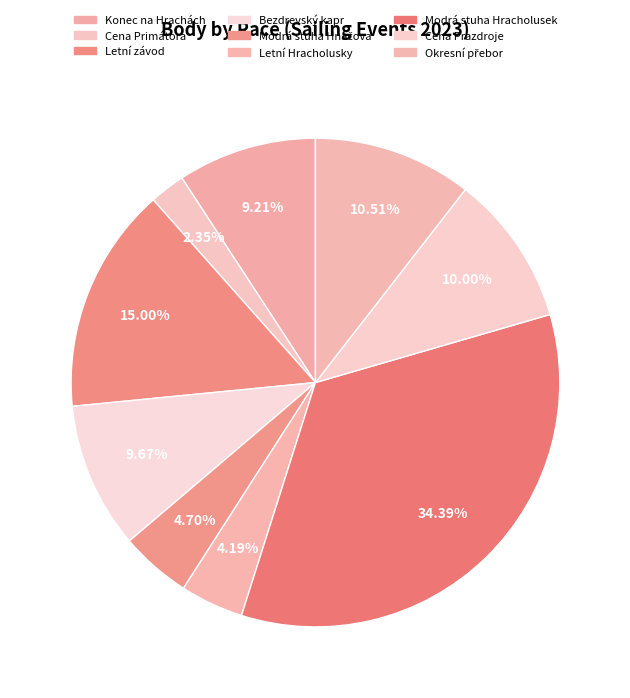

Between Letní závod and Cena Prazdroje, which is larger?

Letní závod